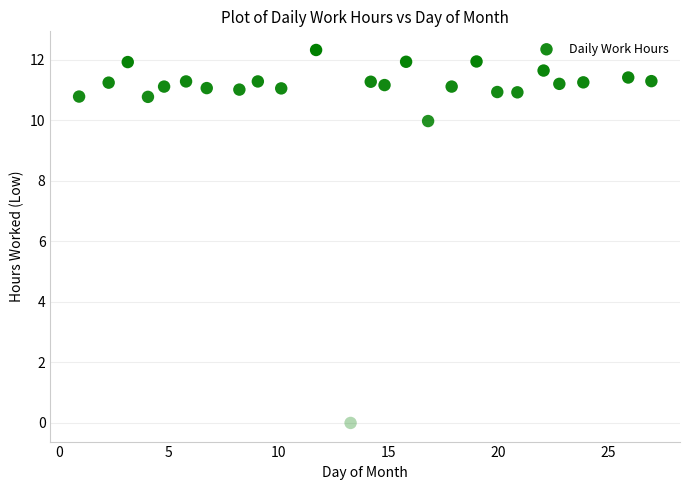

What Y value in the scatter plot is closest to 6?

10.0